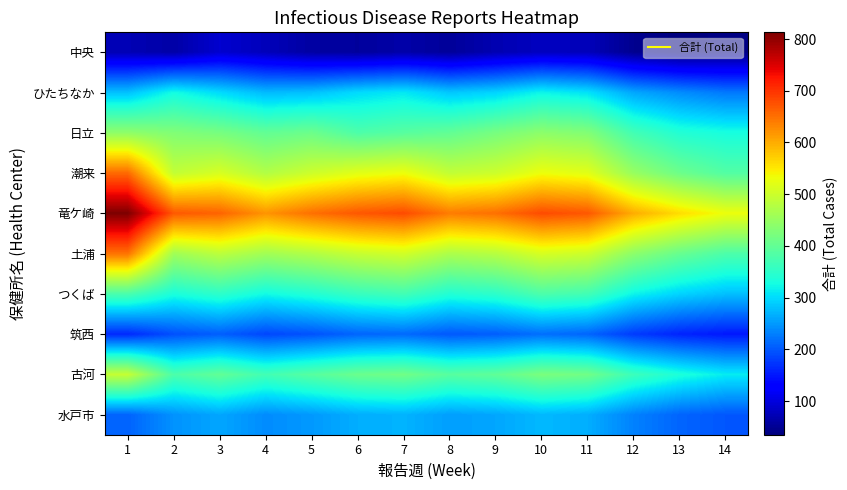

Reading left to right, extract all data points from this chart.

中央: 1=72	2=63	3=90	4=76	5=60	6=56	7=64	8=54	9=70	10=80	11=76	12=47	13=35	14=40
ひたちなか: 1=280	2=326	3=300	4=275	5=280	6=300	7=310	8=285	9=295	10=320	11=305	12=260	13=240	14=225
日立: 1=442	2=429	3=420	4=400	5=410	6=380	7=390	8=400	9=420	10=440	11=430	12=370	13=340	14=330
潮来: 1=654	2=490	3=510	4=475	5=500	6=520	7=530	8=490	9=500	10=530	11=520	12=450	13=410	14=385
竜ケ崎: 1=813	2=669	3=660	4=620	5=650	6=670	7=680	8=640	9=650	10=680	11=670	12=600	13=560	14=530
土浦: 1=648	2=459	3=485	4=460	5=475	6=495	7=505	8=470	9=480	10=510	11=500	12=440	13=405	14=380
つくば: 1=378	2=333	3=350	4=325	5=340	6=360	7=370	8=340	9=350	10=380	11=370	12=320	13=295	14=280
筑西: 1=164	2=194	3=205	4=187	5=196	6=210	7=214	8=200	9=205	10=218	11=210	12=178	13=160	14=151
古河: 1=493	2=379	3=400	4=370	5=390	6=408	7=414	8=390	9=398	10=423	11=414	12=364	13=335	14=313
水戸市: 1=209	2=245	3=260	4=240	5=250	6=266	7=270	8=254	9=260	10=274	11=266	12=232	13=210	14=199